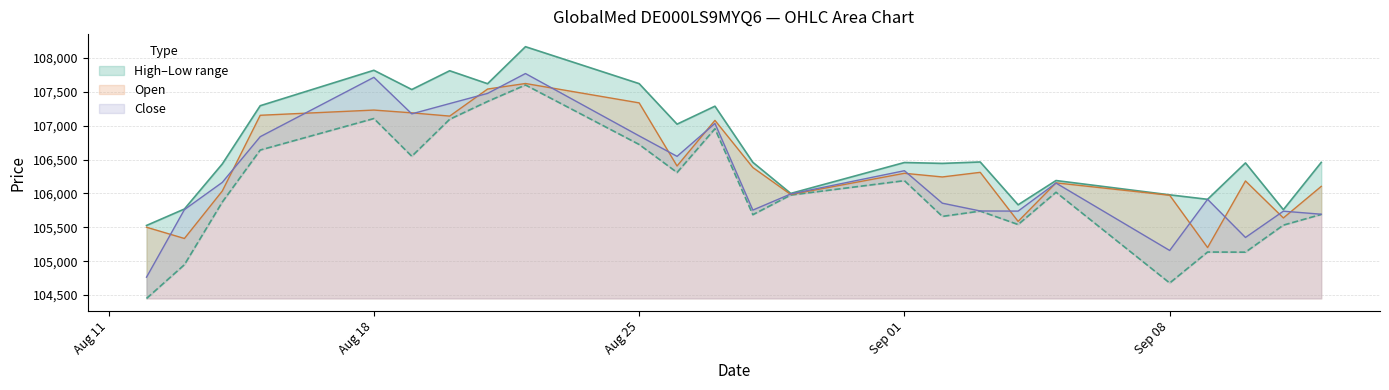

What is the value of the Open point at the 24th from the left?

106104